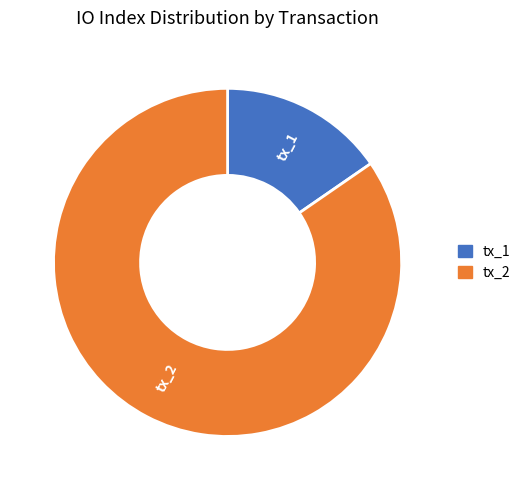

Combined, do tx_1 and tx_2 account for over 50%?

Yes